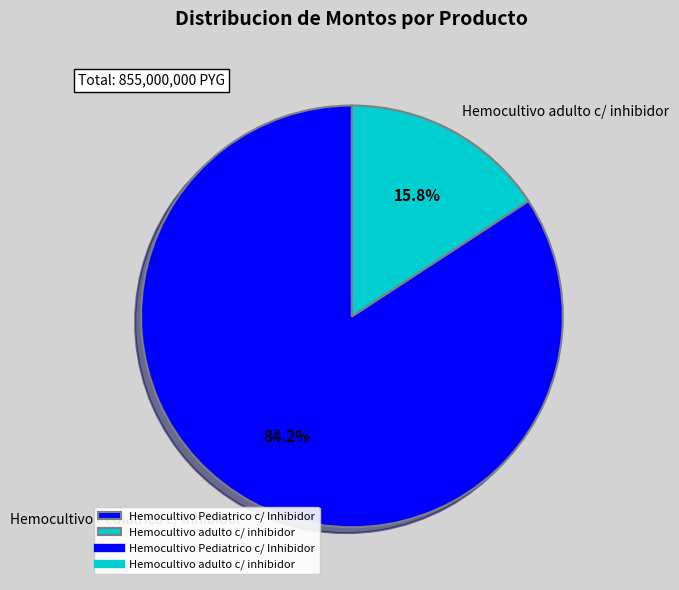

To the nearest percent, what portion does Hemocultivo adulto c/ inhibidor represent?

16%